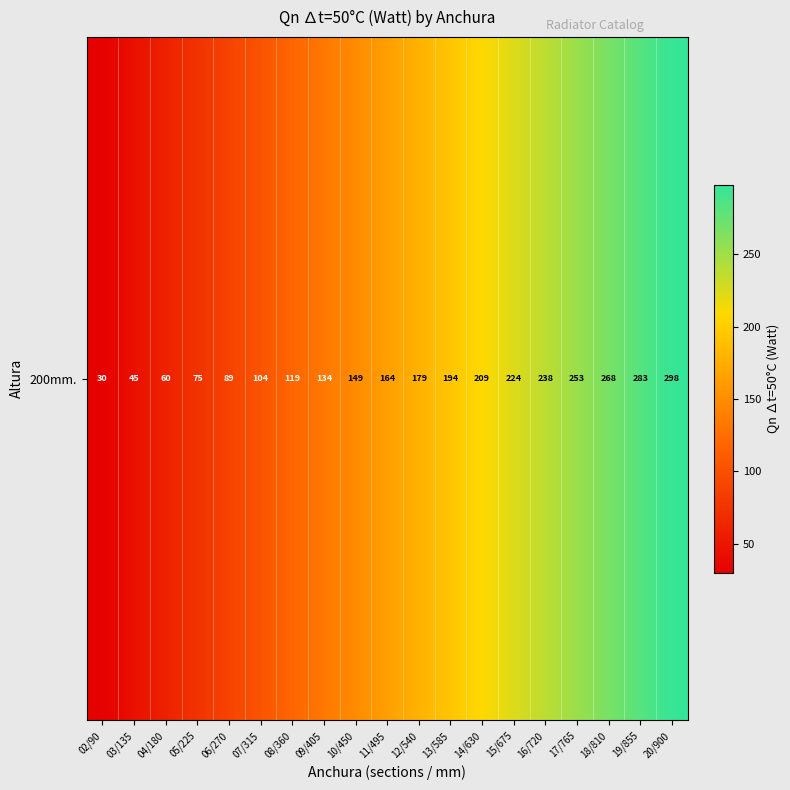

What is the difference between the values at 10/450 and 15/675?

75